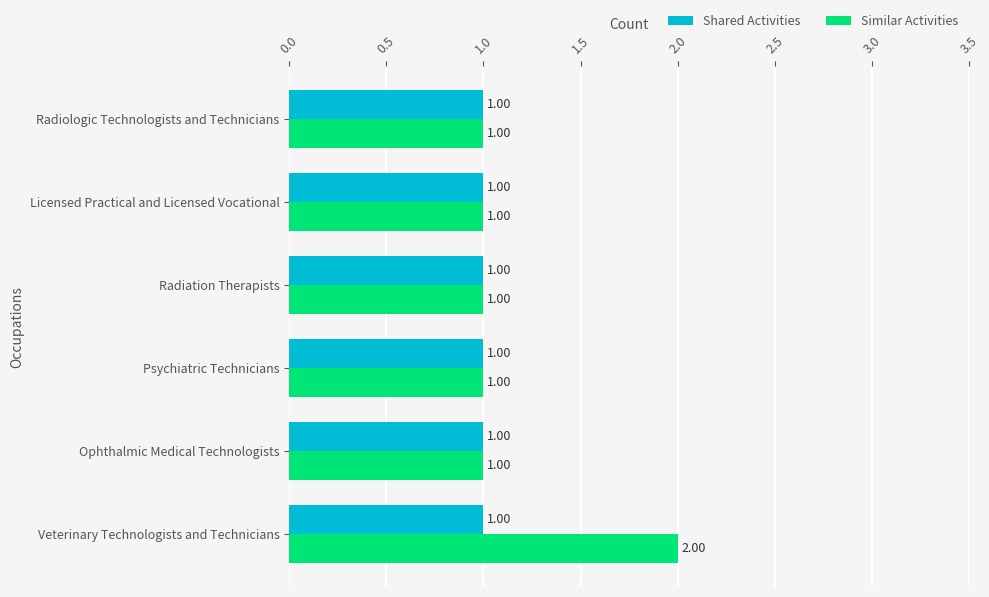

At which category is the sum across all series the highest?

Veterinary Technologists and Technicians